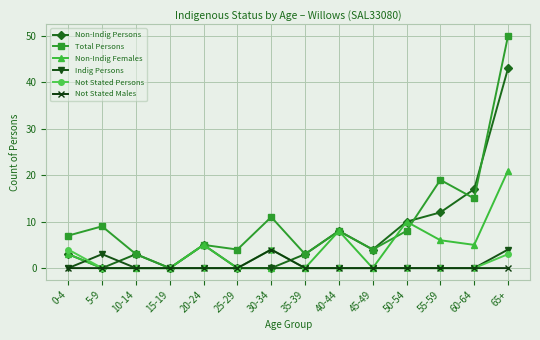

At which category does Non-Indig Persons reach its first local peak?

10-14